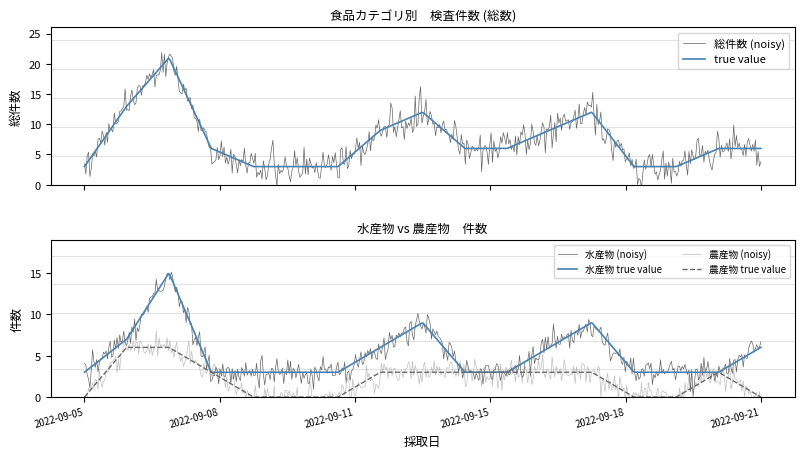

What is the maximum value for 農産物 true value?

6.0